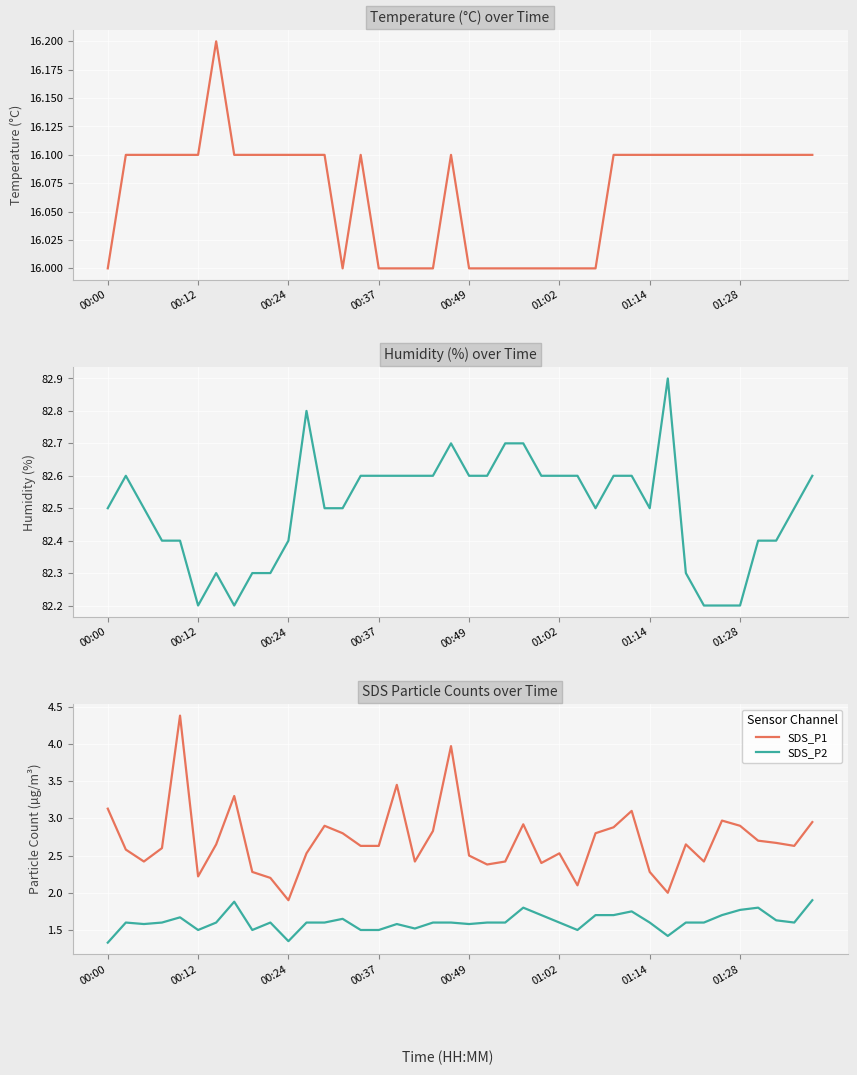

True or false: SDS_P1 has a value of 1.0 at 00:00.

False